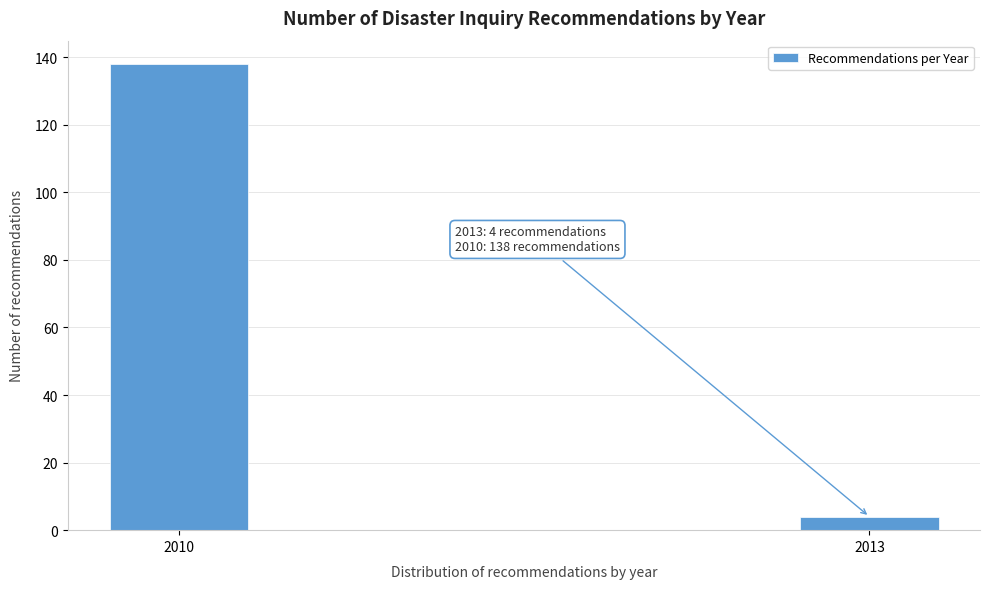

Reading left to right, extract all data points from this chart.

138	4